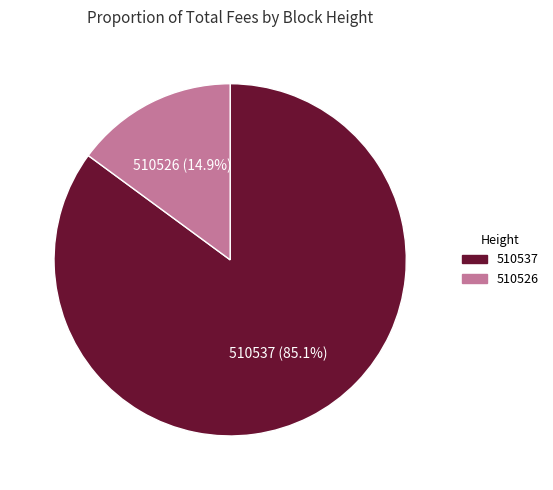

How many segments does this pie chart have?

2